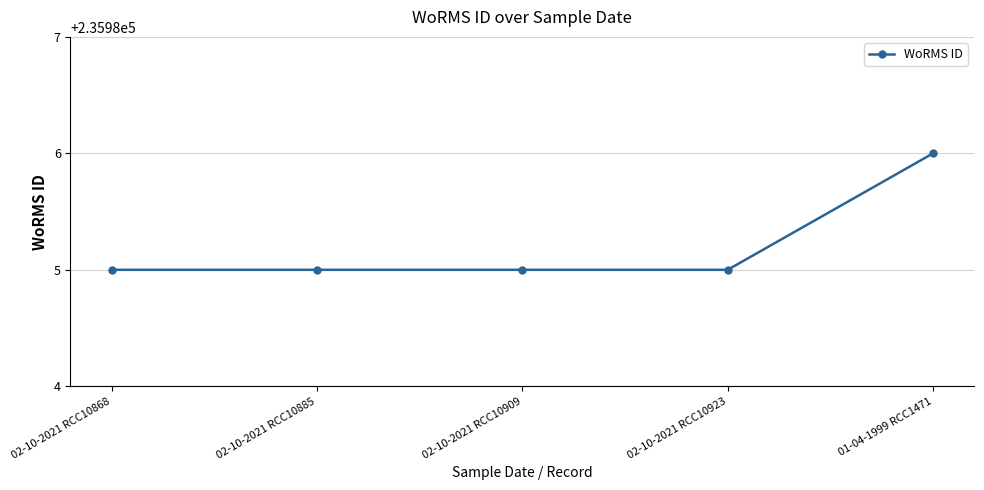

What is the ratio of the value at 02-10-2021 RCC10885 to the value at 01-04-1999 RCC1471?

1.0